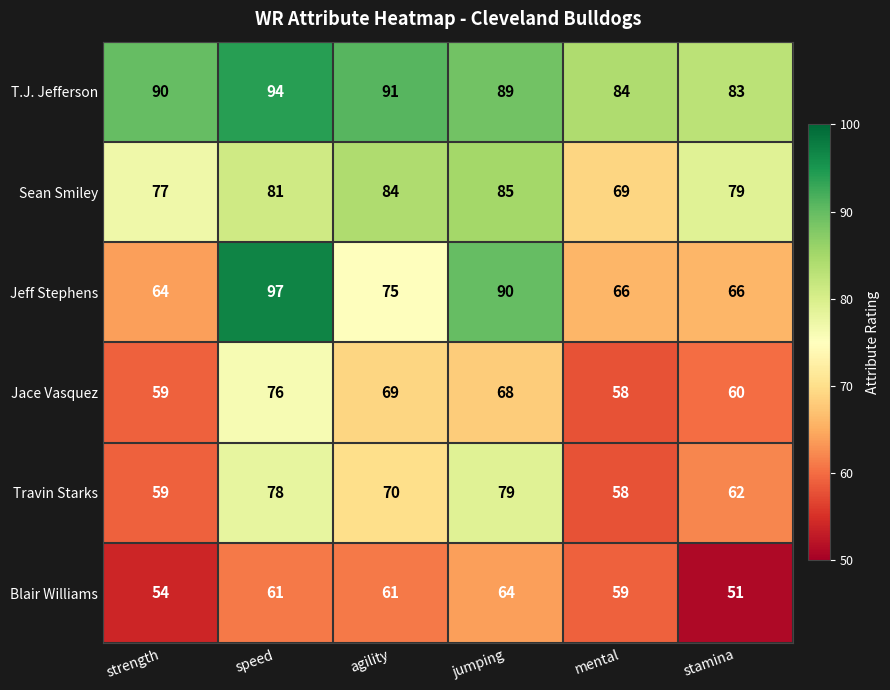

At which category does the chart reach its minimum across all series?

stamina